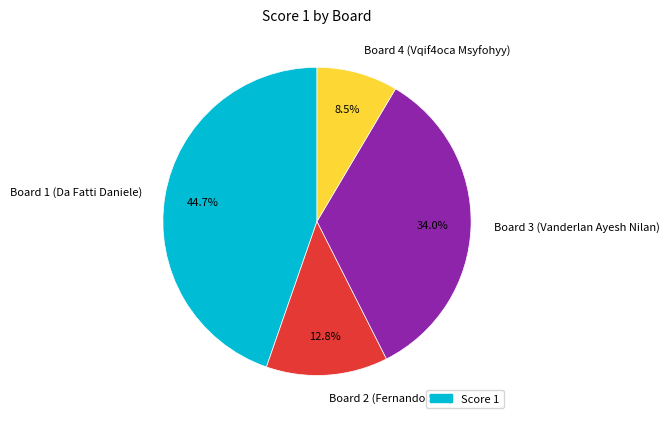

What is the ratio of the value at Board 3 (Vanderlan Ayesh Nilan) to the value at Board 1 (Da Fatti Daniele)?

0.8